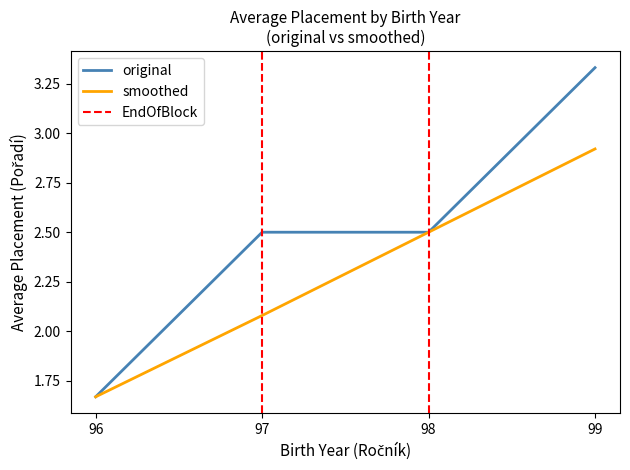

Is the value of original at 96 greater than the value of smoothed at 98?

No